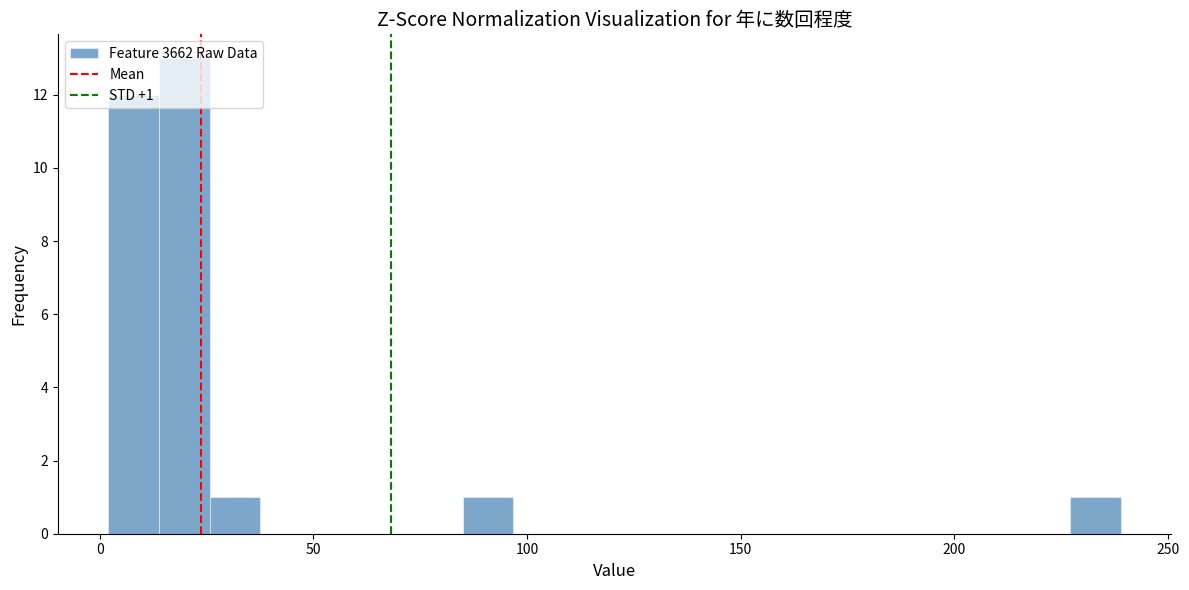

Read against the x-axis, roughly where is the centre of the tallest bar?

20